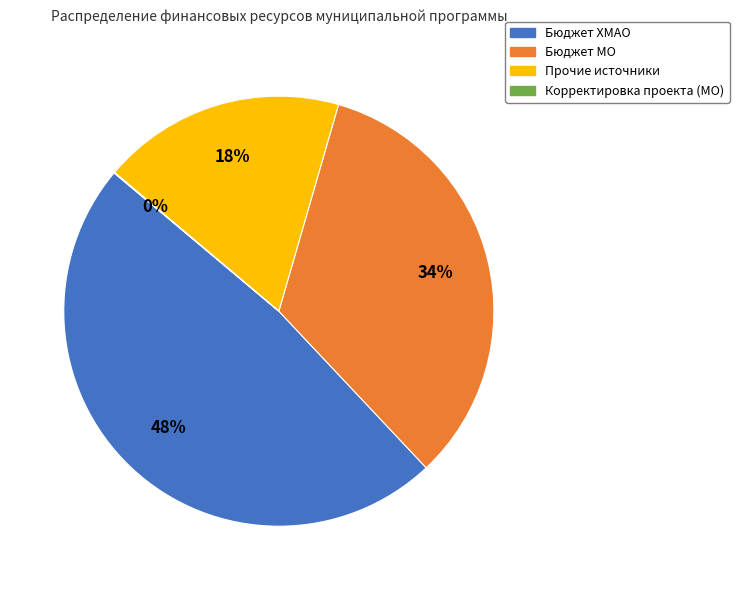

To the nearest percent, what is the difference between the largest and smallest slice percentages?

48%